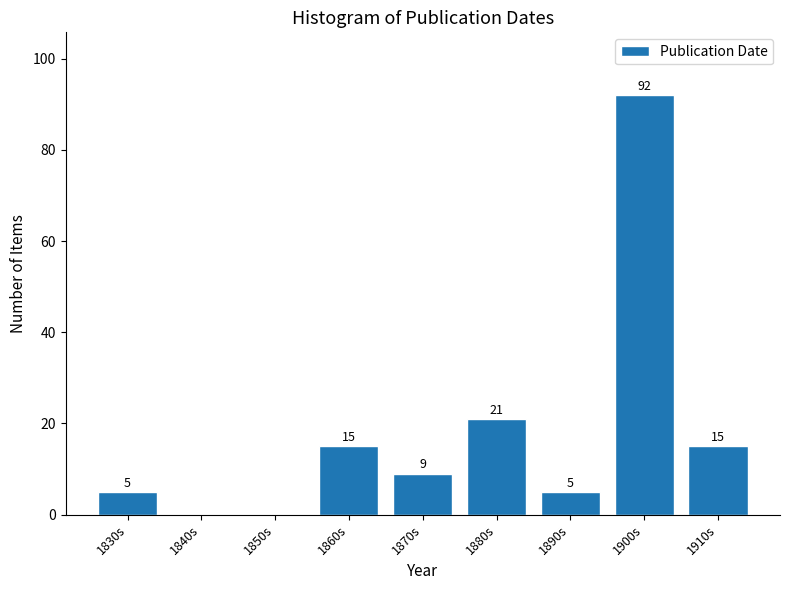

Reading right to left, transcribe all the data shown in this chart.

1910s=15	1900s=92	1890s=5	1880s=21	1870s=9	1860s=15	1850s=0	1840s=0	1830s=5